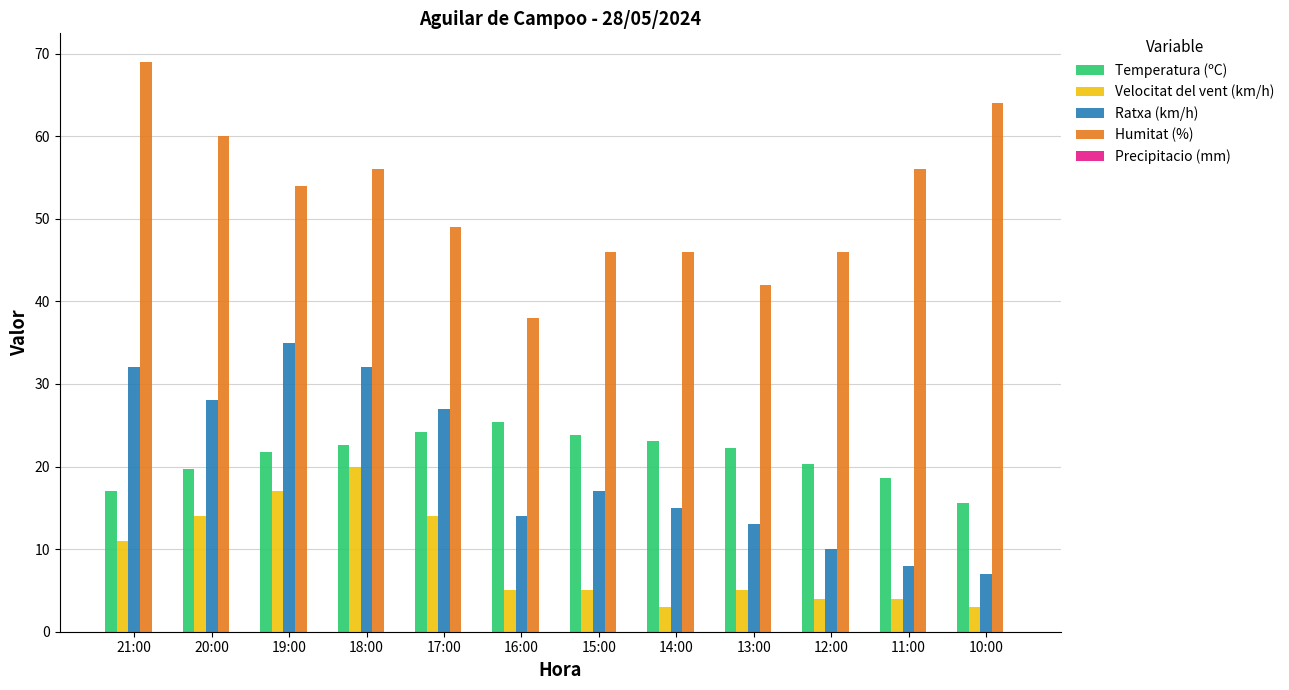

Rank the series at 13:00 from highest to lowest value.

Humitat (%), Temperatura (ºC), Ratxa (km/h), Velocitat del vent (km/h)